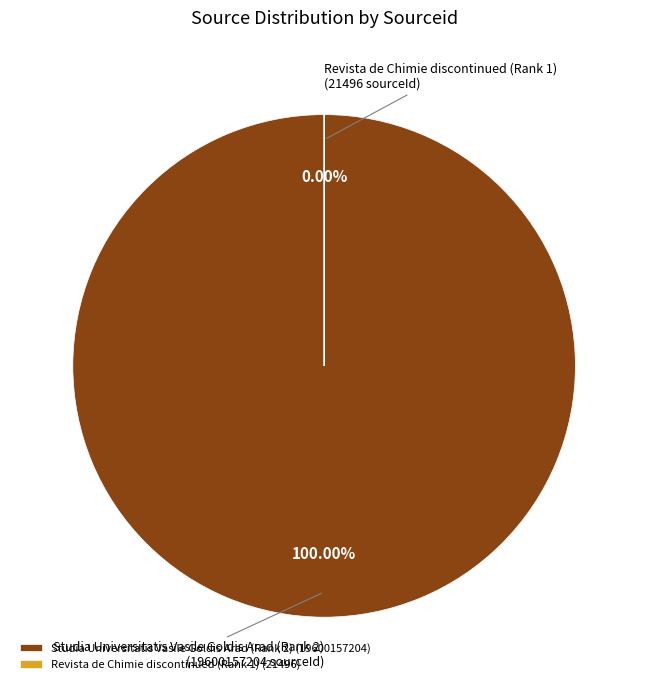

What is the change in value from Studia Universitatis Vasile Goldis Arad (Rank 2) to Revista de Chimie discontinued (Rank 1)?

-19600135708